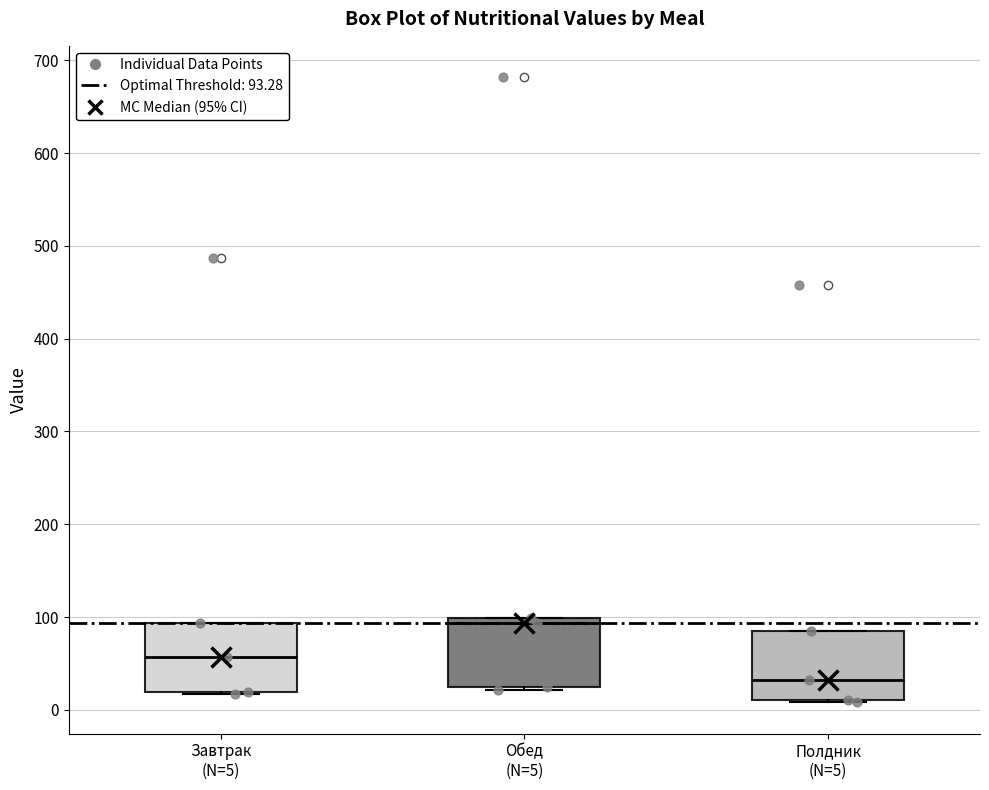

Reading left to right, read every box against the y-axis: the position of its median line, the range the box covers, and the ends of its whiskers. The values are not printed on the chart, so give them approximately, as read against the axis.

Завтрак (N=5): median 60, box 20 to 90, whiskers 20 to 90
Обед (N=5): median 90, box 20 to 100, whiskers 20 (just below the box's lower edge) to 100
Полдник (N=5): median 30, box 10 to 80, whiskers 10 to 80